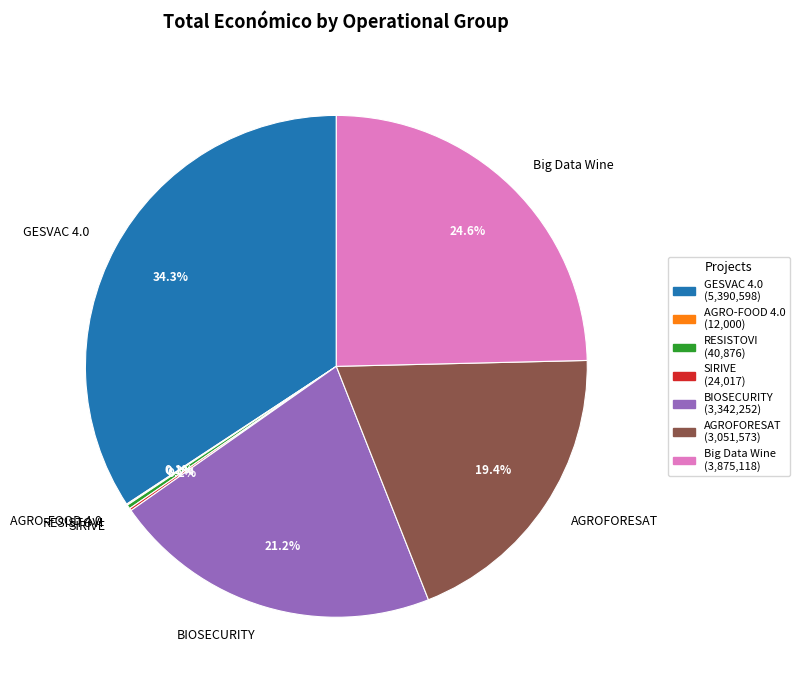

What percentage is NOT represented by BIOSECURITY?

78.8%